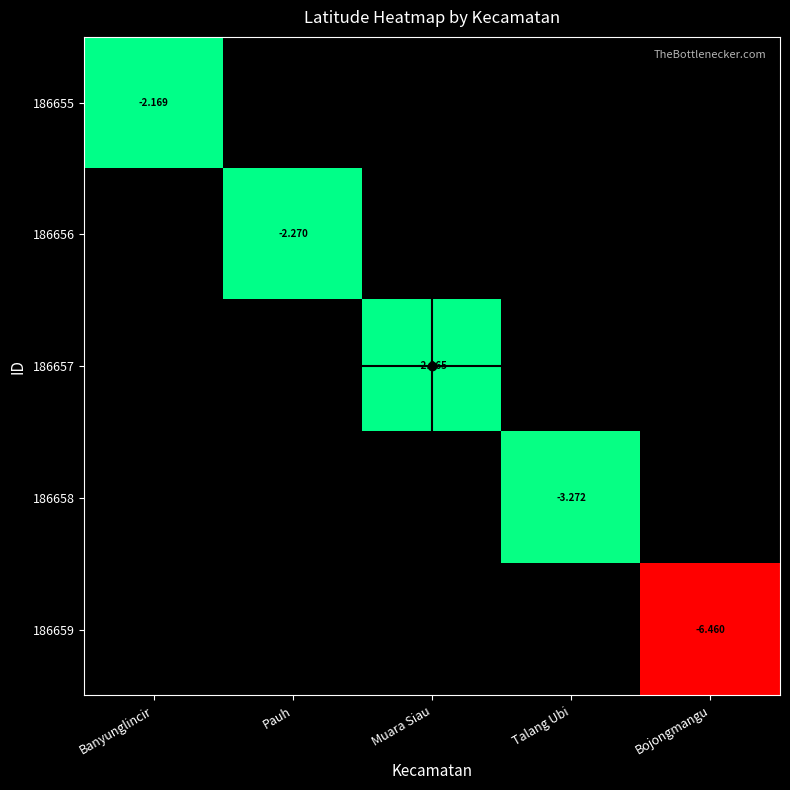

At which label is 186655 closest to -2?

Banyunglincir